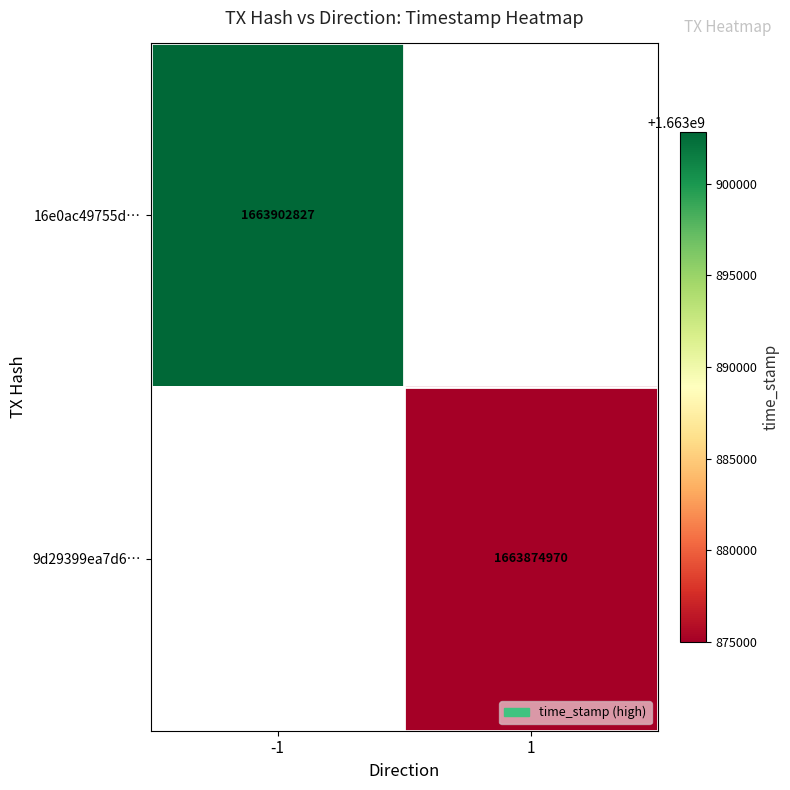

The 16e0ac49755d… series shows 1663902827 at -1. True or false?

True